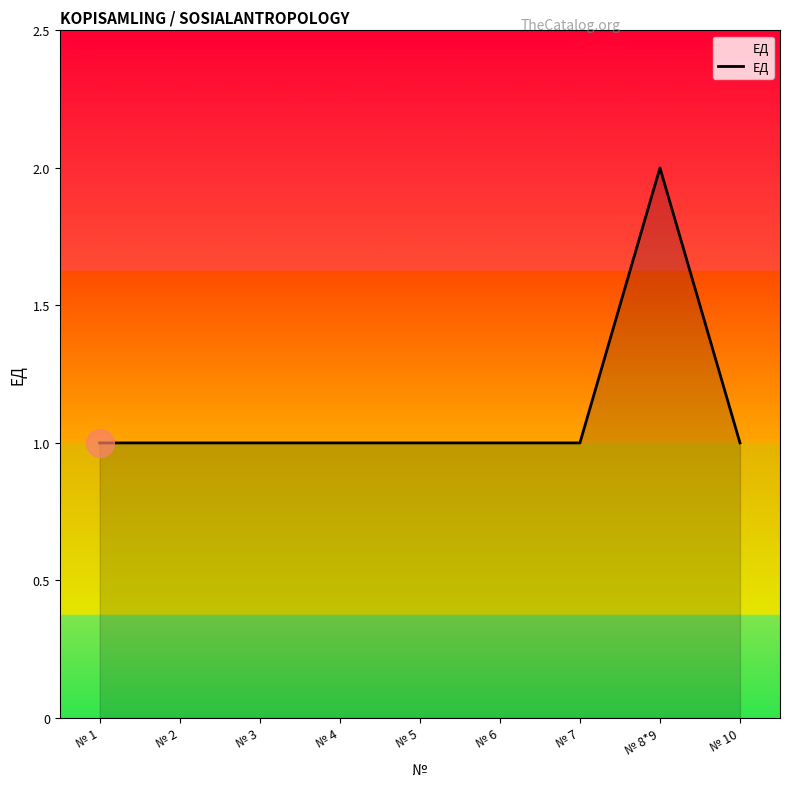

What is the difference between the maximum and minimum values?

1